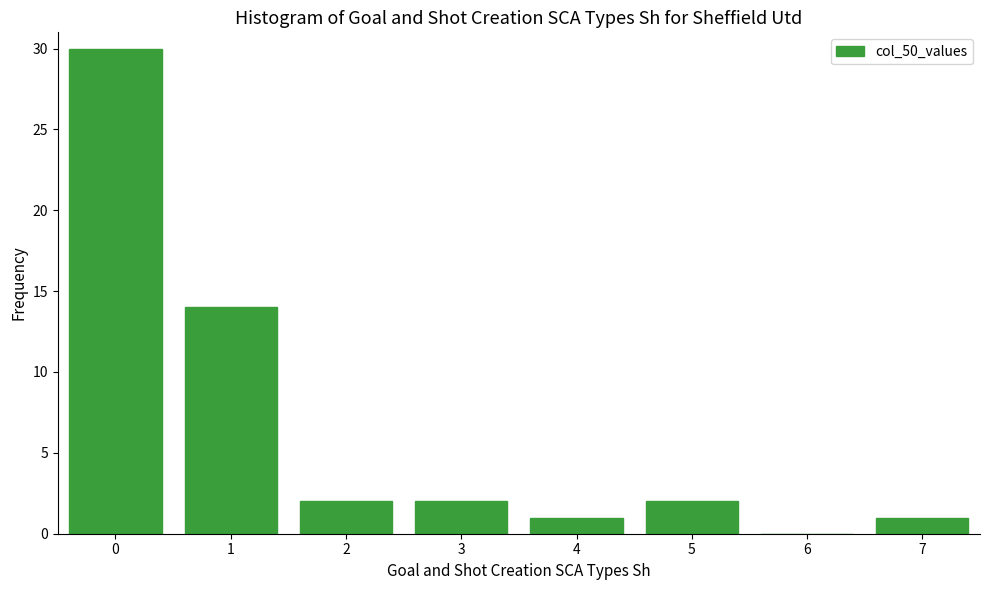

Reading left to right, what are all the values shown in this chart?

0=30	1=14	2=2	3=2	4=1	5=2	6=0	7=1